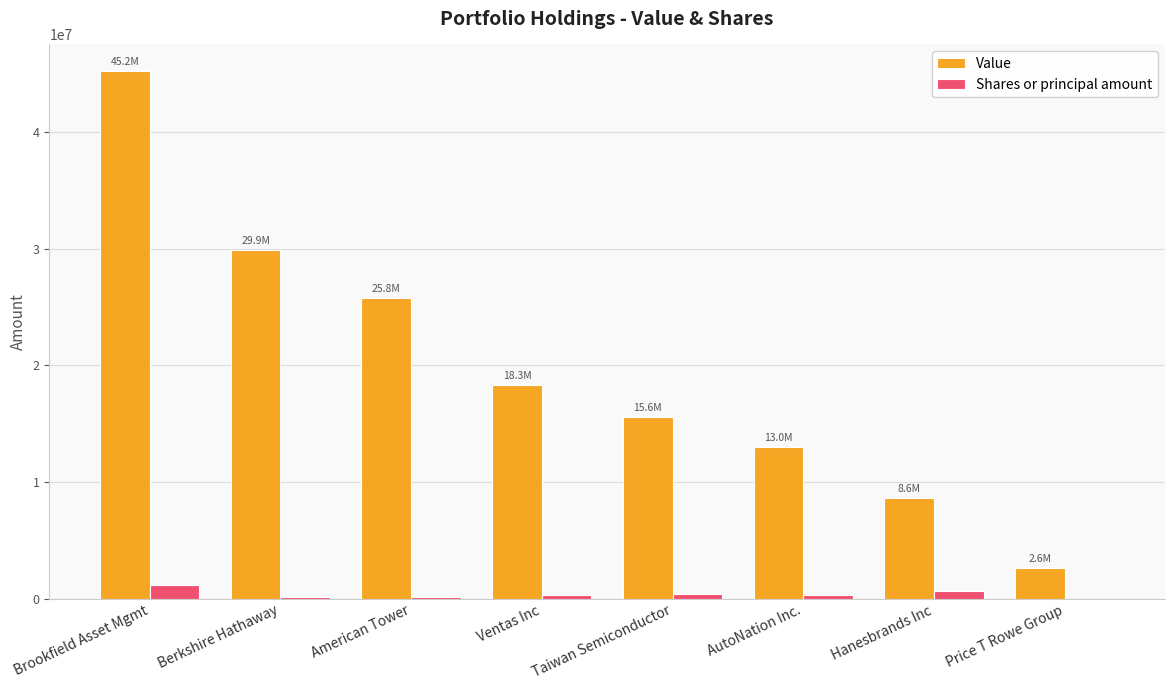

What is the approximate value of Shares or principal amount at Berkshire Hathaway?

146447